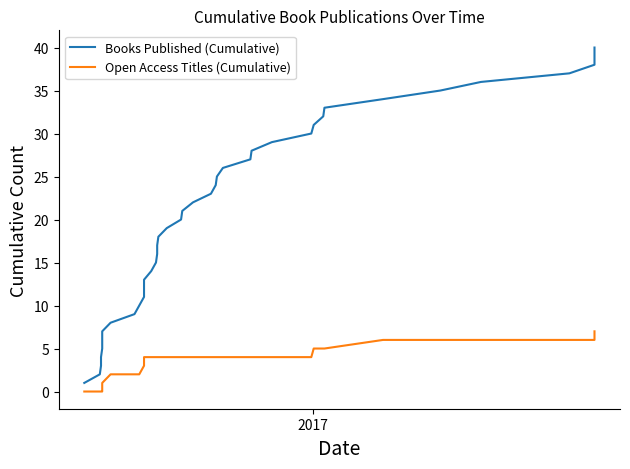

True or false: Books Published (Cumulative) and Open Access Titles (Cumulative) cross at least once.

False